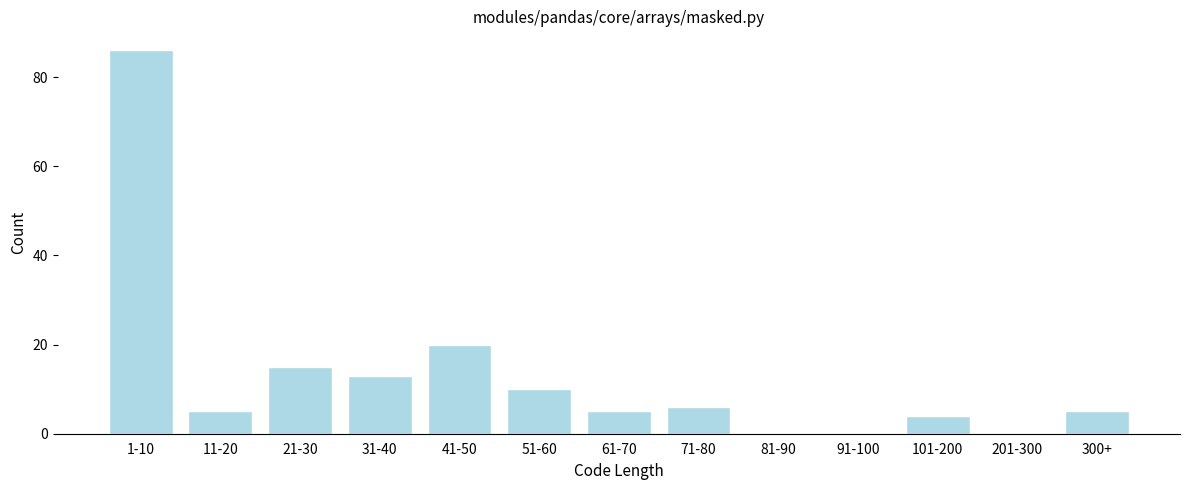

Reading left to right, list all the values displayed in this chart.

1-10=86	11-20=5	21-30=15	31-40=13	41-50=20	51-60=10	61-70=5	71-80=6	81-90=0	91-100=0	101-200=4	201-300=0	300+=5